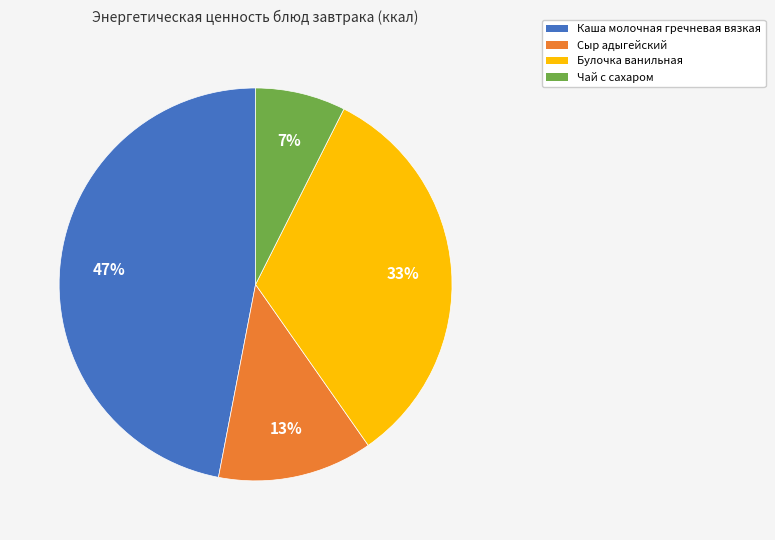

Which has a higher value, Сыр адыгейский or Чай с сахаром?

Сыр адыгейский